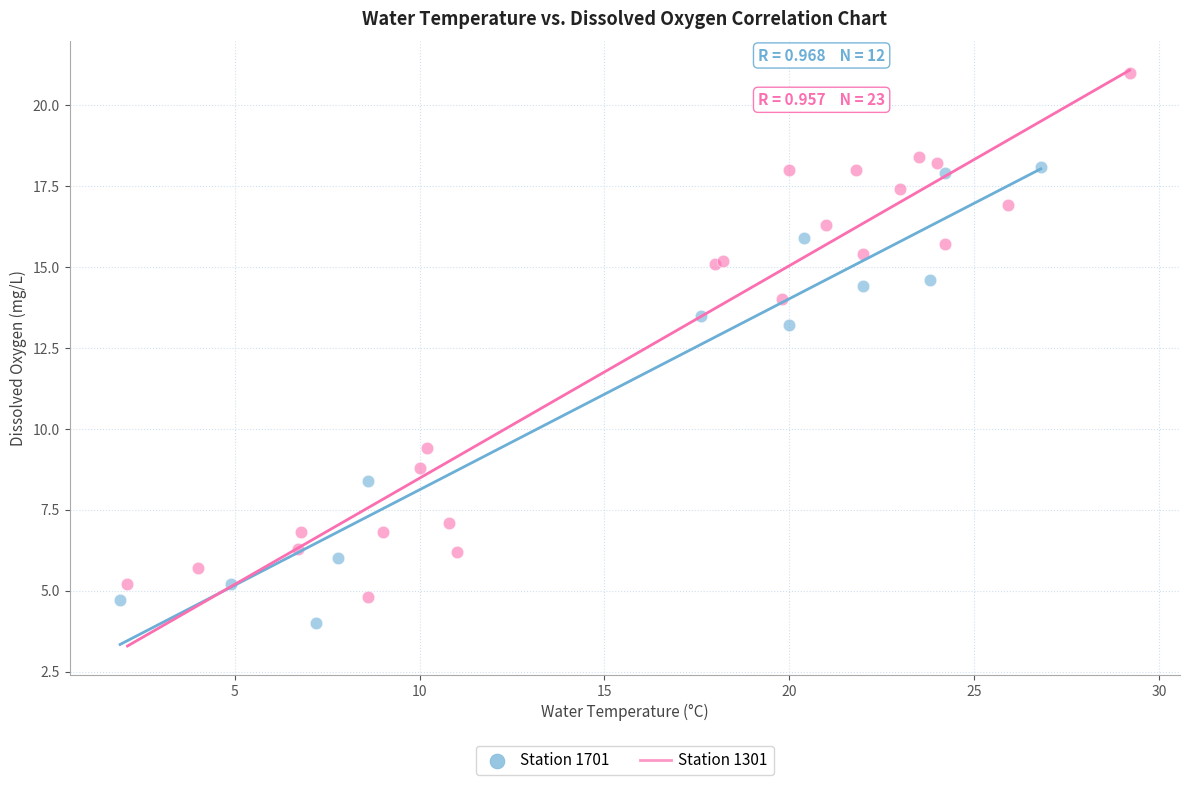

Which series reaches the maximum Y coordinate?

Station 1301